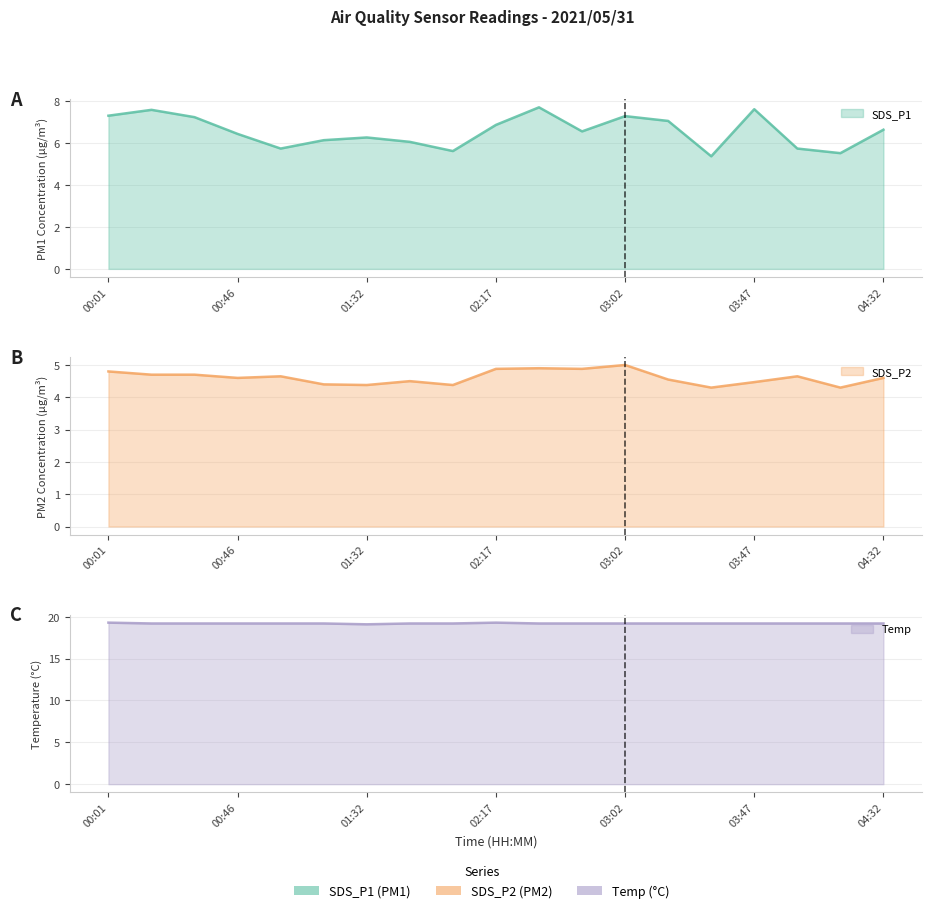

In SDS_P2, how many points are higher than both neighbors (excluding endpoints)?

5